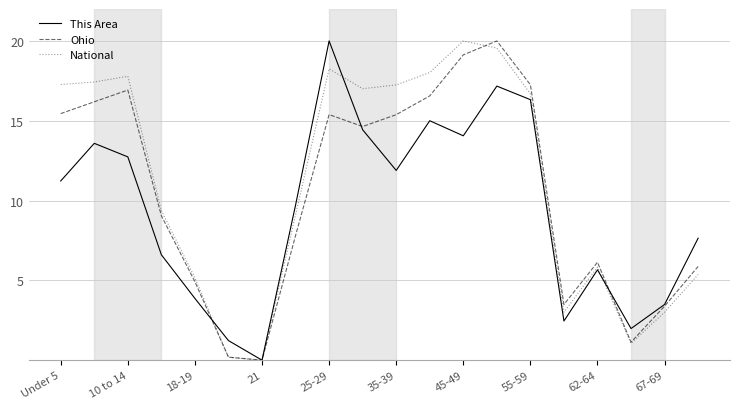

How many categories are shown in the chart?

20